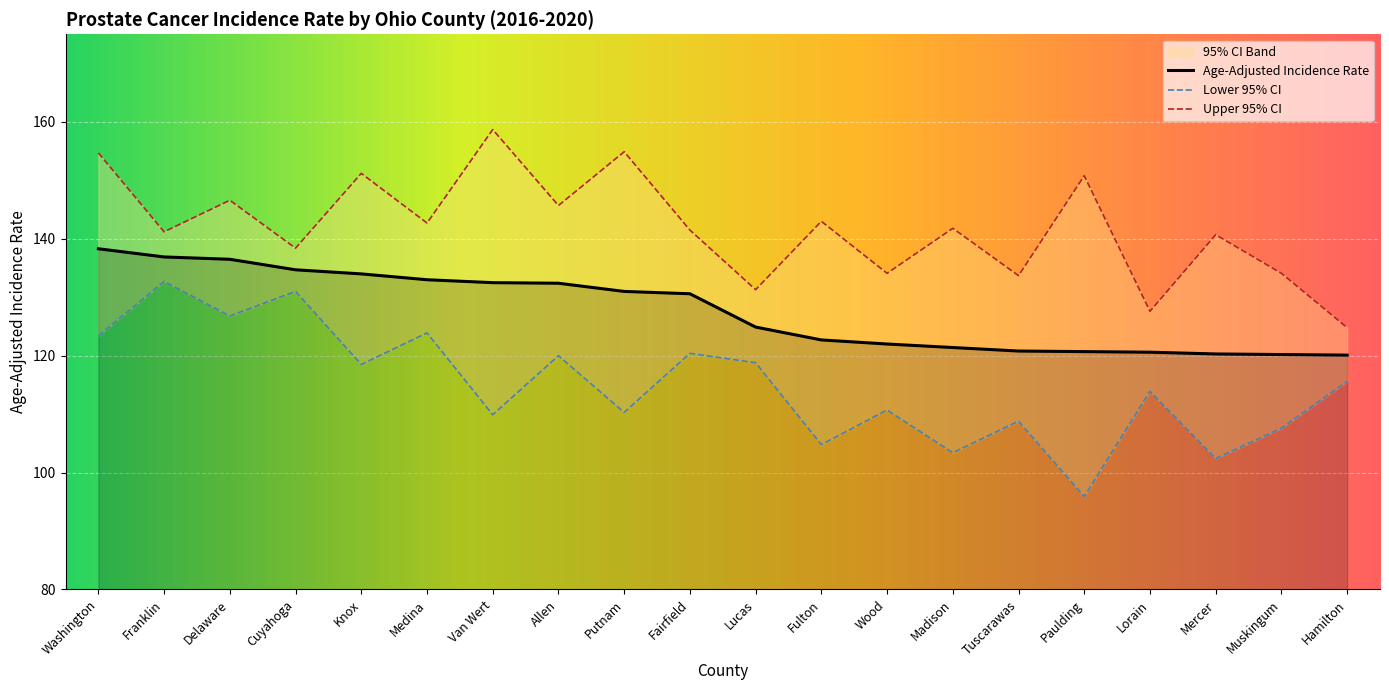

Which series has the largest total across all categories?

Upper 95% CI